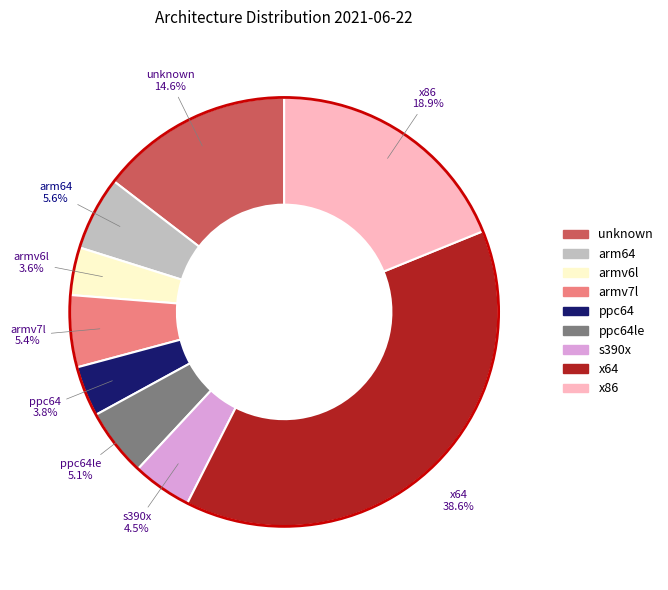

To the nearest percent, what percentage of the pie is unknown?

15%